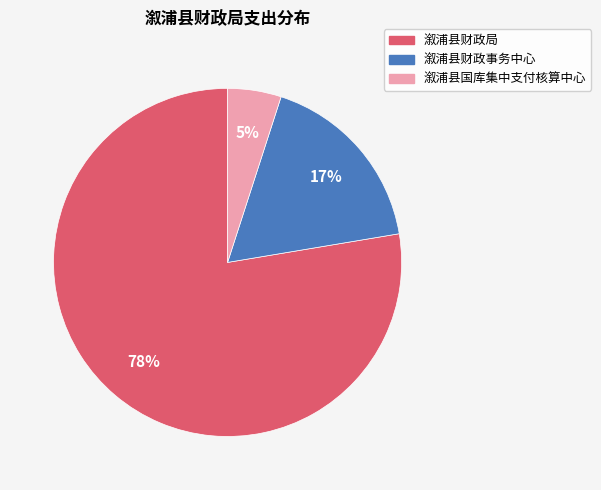

To the nearest percent, what is the average slice percentage?

33%